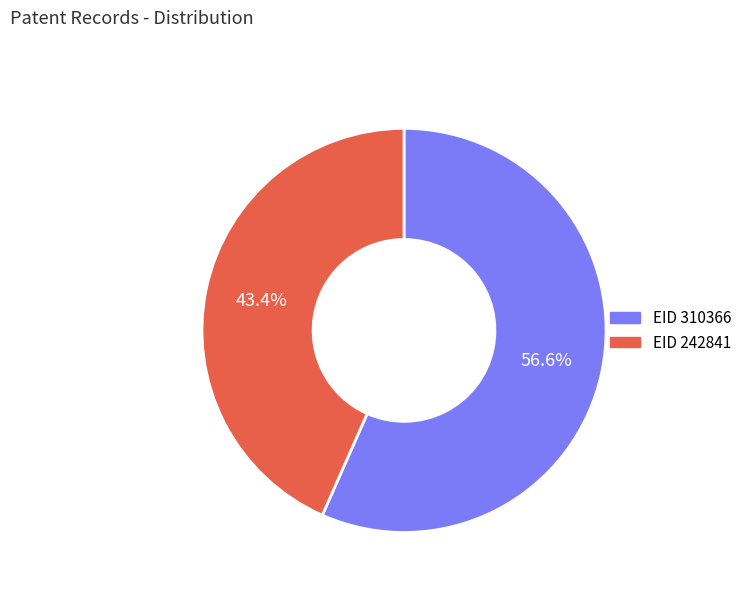

True or false: 242841 accounts for 33% of the total.

False